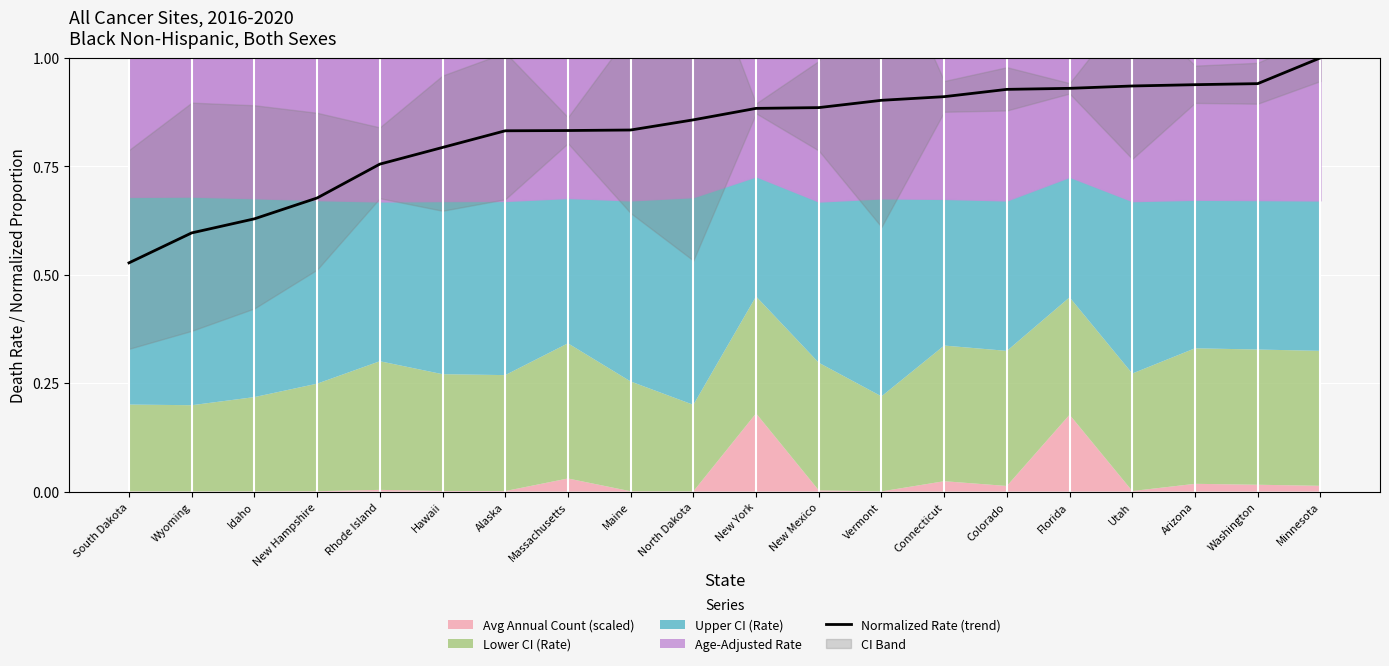

What is the sum of the values at Arizona and Idaho?

1.6